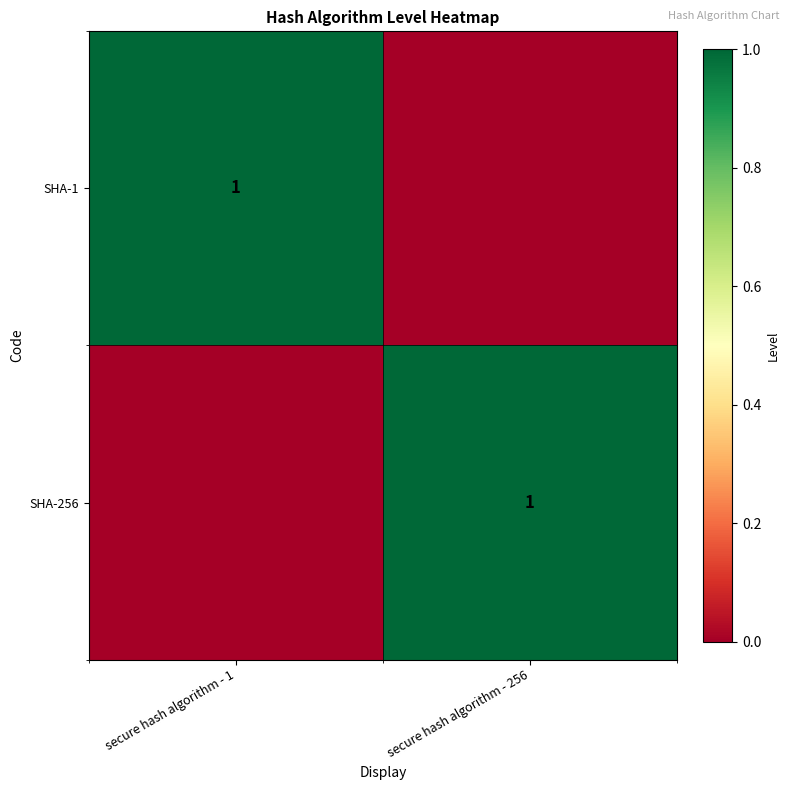

Which category has the lowest value across all series?

secure hash algorithm - 256